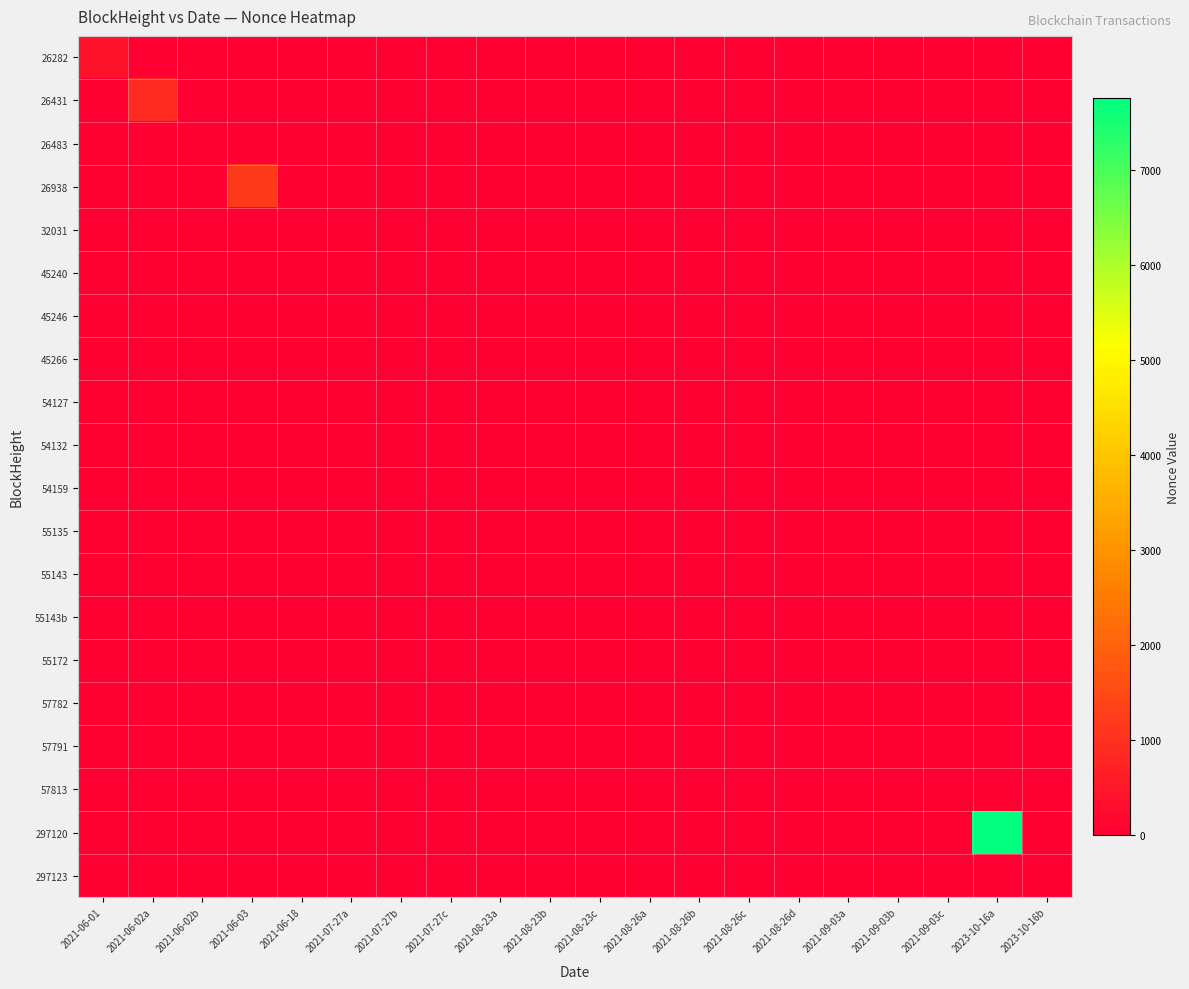

Reading right to left, extract all data points from this chart.

26282: 2023-10-16b=0	2023-10-16a=0	2021-09-03c=0	2021-09-03b=0	2021-09-03a=0	2021-08-26d=0	2021-08-26c=0	2021-08-26b=0	2021-08-26a=0	2021-08-23c=0	2021-08-23b=0	2021-08-23a=0	2021-07-27c=0	2021-07-27b=0	2021-07-27a=0	2021-06-18=0	2021-06-03=0	2021-06-02b=0	2021-06-02a=0	2021-06-01=399
26431: 2023-10-16b=0	2023-10-16a=0	2021-09-03c=0	2021-09-03b=0	2021-09-03a=0	2021-08-26d=0	2021-08-26c=0	2021-08-26b=0	2021-08-26a=0	2021-08-23c=0	2021-08-23b=0	2021-08-23a=0	2021-07-27c=0	2021-07-27b=0	2021-07-27a=0	2021-06-18=0	2021-06-03=0	2021-06-02b=0	2021-06-02a=889	2021-06-01=0
26483: 2023-10-16b=0	2023-10-16a=0	2021-09-03c=0	2021-09-03b=0	2021-09-03a=0	2021-08-26d=0	2021-08-26c=0	2021-08-26b=0	2021-08-26a=0	2021-08-23c=0	2021-08-23b=0	2021-08-23a=0	2021-07-27c=0	2021-07-27b=0	2021-07-27a=0	2021-06-18=0	2021-06-03=0	2021-06-02b=0	2021-06-02a=0	2021-06-01=0
26938: 2023-10-16b=0	2023-10-16a=0	2021-09-03c=0	2021-09-03b=0	2021-09-03a=0	2021-08-26d=0	2021-08-26c=0	2021-08-26b=0	2021-08-26a=0	2021-08-23c=0	2021-08-23b=0	2021-08-23a=0	2021-07-27c=0	2021-07-27b=0	2021-07-27a=0	2021-06-18=0	2021-06-03=1199	2021-06-02b=0	2021-06-02a=0	2021-06-01=0
32031: 2023-10-16b=0	2023-10-16a=0	2021-09-03c=0	2021-09-03b=0	2021-09-03a=0	2021-08-26d=0	2021-08-26c=0	2021-08-26b=0	2021-08-26a=0	2021-08-23c=0	2021-08-23b=0	2021-08-23a=0	2021-07-27c=0	2021-07-27b=0	2021-07-27a=0	2021-06-18=1	2021-06-03=0	2021-06-02b=0	2021-06-02a=0	2021-06-01=0
45240: 2023-10-16b=0	2023-10-16a=0	2021-09-03c=0	2021-09-03b=0	2021-09-03a=0	2021-08-26d=0	2021-08-26c=0	2021-08-26b=0	2021-08-26a=0	2021-08-23c=0	2021-08-23b=0	2021-08-23a=0	2021-07-27c=0	2021-07-27b=0	2021-07-27a=6	2021-06-18=0	2021-06-03=0	2021-06-02b=0	2021-06-02a=0	2021-06-01=0
45246: 2023-10-16b=0	2023-10-16a=0	2021-09-03c=0	2021-09-03b=0	2021-09-03a=0	2021-08-26d=0	2021-08-26c=0	2021-08-26b=0	2021-08-26a=0	2021-08-23c=0	2021-08-23b=0	2021-08-23a=0	2021-07-27c=0	2021-07-27b=7	2021-07-27a=0	2021-06-18=0	2021-06-03=0	2021-06-02b=0	2021-06-02a=0	2021-06-01=0
45266: 2023-10-16b=0	2023-10-16a=0	2021-09-03c=0	2021-09-03b=0	2021-09-03a=0	2021-08-26d=0	2021-08-26c=0	2021-08-26b=0	2021-08-26a=0	2021-08-23c=0	2021-08-23b=0	2021-08-23a=0	2021-07-27c=2	2021-07-27b=0	2021-07-27a=0	2021-06-18=0	2021-06-03=0	2021-06-02b=0	2021-06-02a=0	2021-06-01=0
54127: 2023-10-16b=0	2023-10-16a=0	2021-09-03c=0	2021-09-03b=0	2021-09-03a=0	2021-08-26d=0	2021-08-26c=0	2021-08-26b=0	2021-08-26a=0	2021-08-23c=0	2021-08-23b=0	2021-08-23a=8	2021-07-27c=0	2021-07-27b=0	2021-07-27a=0	2021-06-18=0	2021-06-03=0	2021-06-02b=0	2021-06-02a=0	2021-06-01=0
54132: 2023-10-16b=0	2023-10-16a=0	2021-09-03c=0	2021-09-03b=0	2021-09-03a=0	2021-08-26d=0	2021-08-26c=0	2021-08-26b=0	2021-08-26a=0	2021-08-23c=0	2021-08-23b=9	2021-08-23a=0	2021-07-27c=0	2021-07-27b=0	2021-07-27a=0	2021-06-18=0	2021-06-03=0	2021-06-02b=0	2021-06-02a=0	2021-06-01=0
54159: 2023-10-16b=0	2023-10-16a=0	2021-09-03c=0	2021-09-03b=0	2021-09-03a=0	2021-08-26d=0	2021-08-26c=0	2021-08-26b=0	2021-08-26a=0	2021-08-23c=3	2021-08-23b=0	2021-08-23a=0	2021-07-27c=0	2021-07-27b=0	2021-07-27a=0	2021-06-18=0	2021-06-03=0	2021-06-02b=0	2021-06-02a=0	2021-06-01=0
55135: 2023-10-16b=0	2023-10-16a=0	2021-09-03c=0	2021-09-03b=0	2021-09-03a=0	2021-08-26d=0	2021-08-26c=0	2021-08-26b=0	2021-08-26a=10	2021-08-23c=0	2021-08-23b=0	2021-08-23a=0	2021-07-27c=0	2021-07-27b=0	2021-07-27a=0	2021-06-18=0	2021-06-03=0	2021-06-02b=0	2021-06-02a=0	2021-06-01=0
55143: 2023-10-16b=0	2023-10-16a=0	2021-09-03c=0	2021-09-03b=0	2021-09-03a=0	2021-08-26d=0	2021-08-26c=0	2021-08-26b=11	2021-08-26a=0	2021-08-23c=0	2021-08-23b=0	2021-08-23a=0	2021-07-27c=0	2021-07-27b=0	2021-07-27a=0	2021-06-18=0	2021-06-03=0	2021-06-02b=0	2021-06-02a=0	2021-06-01=0
55143b: 2023-10-16b=0	2023-10-16a=0	2021-09-03c=0	2021-09-03b=0	2021-09-03a=0	2021-08-26d=0	2021-08-26c=4	2021-08-26b=0	2021-08-26a=0	2021-08-23c=0	2021-08-23b=0	2021-08-23a=0	2021-07-27c=0	2021-07-27b=0	2021-07-27a=0	2021-06-18=0	2021-06-03=0	2021-06-02b=0	2021-06-02a=0	2021-06-01=0
55172: 2023-10-16b=0	2023-10-16a=0	2021-09-03c=0	2021-09-03b=0	2021-09-03a=0	2021-08-26d=5	2021-08-26c=0	2021-08-26b=0	2021-08-26a=0	2021-08-23c=0	2021-08-23b=0	2021-08-23a=0	2021-07-27c=0	2021-07-27b=0	2021-07-27a=0	2021-06-18=0	2021-06-03=0	2021-06-02b=0	2021-06-02a=0	2021-06-01=0
57782: 2023-10-16b=0	2023-10-16a=0	2021-09-03c=0	2021-09-03b=0	2021-09-03a=12	2021-08-26d=0	2021-08-26c=0	2021-08-26b=0	2021-08-26a=0	2021-08-23c=0	2021-08-23b=0	2021-08-23a=0	2021-07-27c=0	2021-07-27b=0	2021-07-27a=0	2021-06-18=0	2021-06-03=0	2021-06-02b=0	2021-06-02a=0	2021-06-01=0
57791: 2023-10-16b=0	2023-10-16a=0	2021-09-03c=0	2021-09-03b=13	2021-09-03a=0	2021-08-26d=0	2021-08-26c=0	2021-08-26b=0	2021-08-26a=0	2021-08-23c=0	2021-08-23b=0	2021-08-23a=0	2021-07-27c=0	2021-07-27b=0	2021-07-27a=0	2021-06-18=0	2021-06-03=0	2021-06-02b=0	2021-06-02a=0	2021-06-01=0
57813: 2023-10-16b=0	2023-10-16a=0	2021-09-03c=6	2021-09-03b=0	2021-09-03a=0	2021-08-26d=0	2021-08-26c=0	2021-08-26b=0	2021-08-26a=0	2021-08-23c=0	2021-08-23b=0	2021-08-23a=0	2021-07-27c=0	2021-07-27b=0	2021-07-27a=0	2021-06-18=0	2021-06-03=0	2021-06-02b=0	2021-06-02a=0	2021-06-01=0
297120: 2023-10-16b=0	2023-10-16a=7752	2021-09-03c=0	2021-09-03b=0	2021-09-03a=0	2021-08-26d=0	2021-08-26c=0	2021-08-26b=0	2021-08-26a=0	2021-08-23c=0	2021-08-23b=0	2021-08-23a=0	2021-07-27c=0	2021-07-27b=0	2021-07-27a=0	2021-06-18=0	2021-06-03=0	2021-06-02b=0	2021-06-02a=0	2021-06-01=0
297123: 2023-10-16b=7	2023-10-16a=0	2021-09-03c=0	2021-09-03b=0	2021-09-03a=0	2021-08-26d=0	2021-08-26c=0	2021-08-26b=0	2021-08-26a=0	2021-08-23c=0	2021-08-23b=0	2021-08-23a=0	2021-07-27c=0	2021-07-27b=0	2021-07-27a=0	2021-06-18=0	2021-06-03=0	2021-06-02b=0	2021-06-02a=0	2021-06-01=0